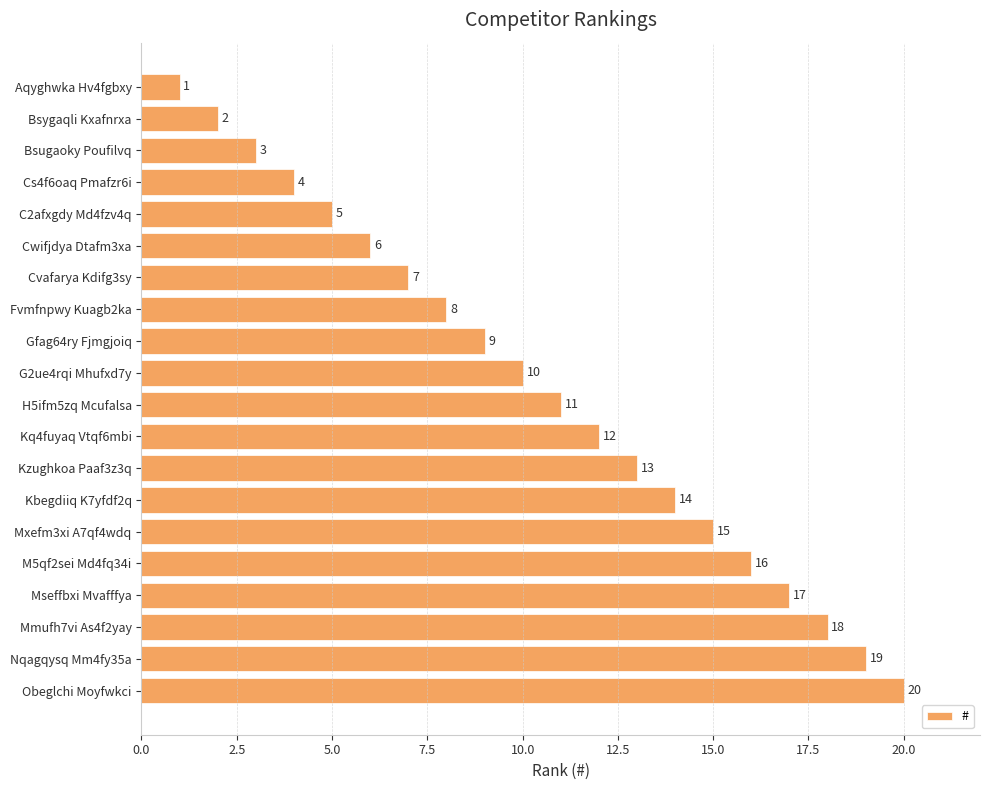

Approximately how many times larger is the value at Nqagqysq Mm4fy35a compared to Cwifjdya Dtafm3xa?

3.2